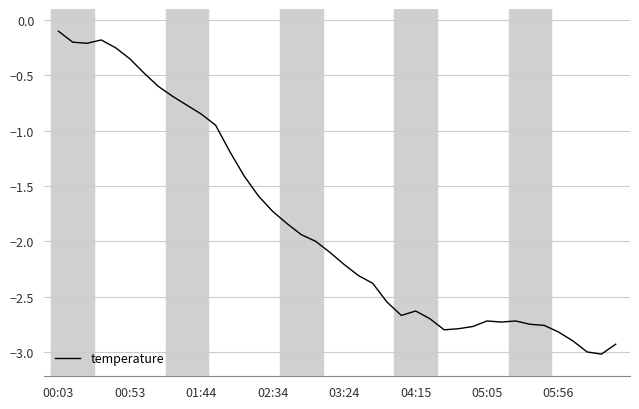

What is the smallest value displayed?

-3.0